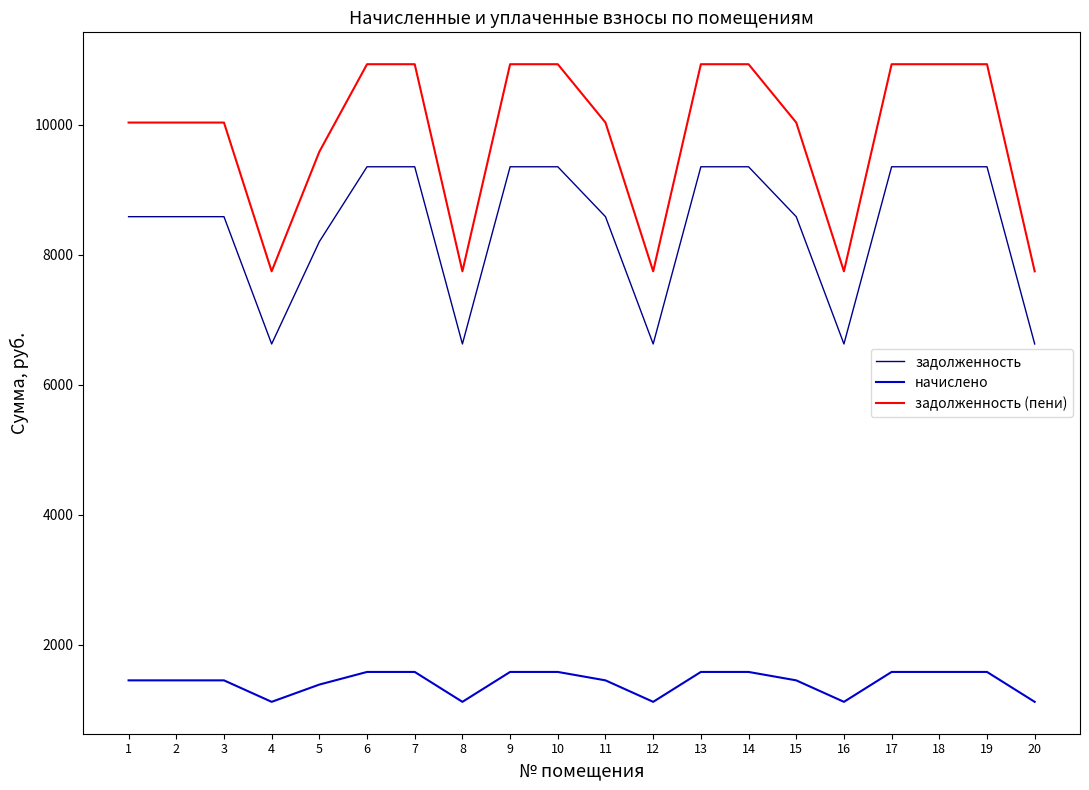

What is the greatest value displayed?

10928.3